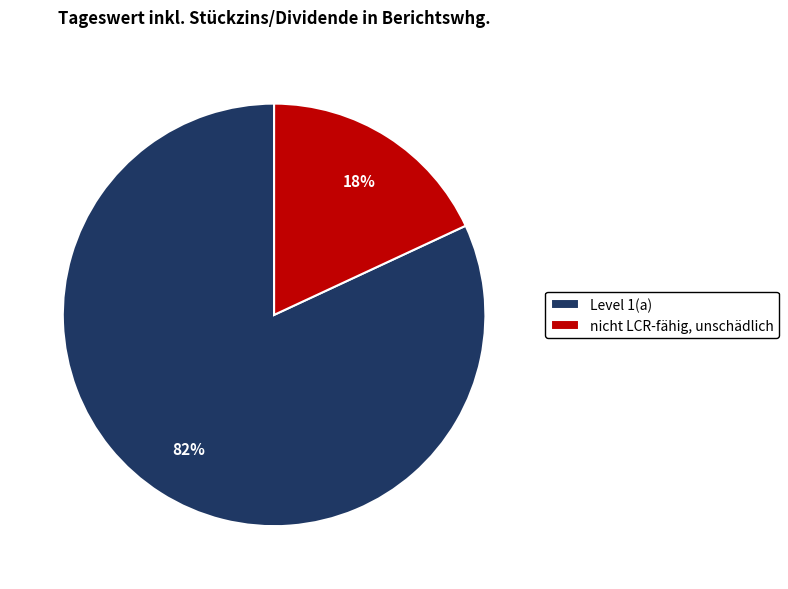

Count the number of slices in the pie.

2